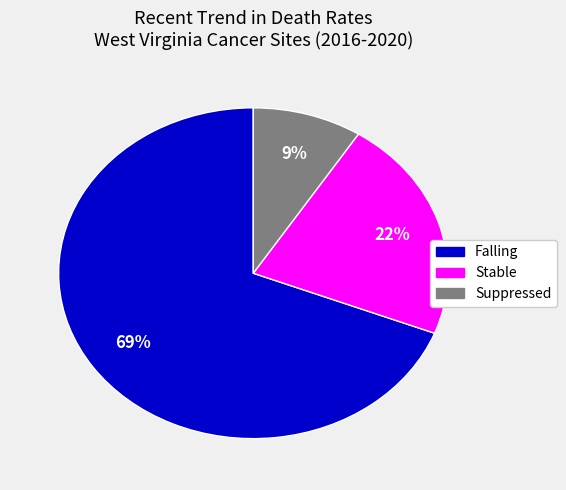

Is there a majority slice in this chart?

Yes